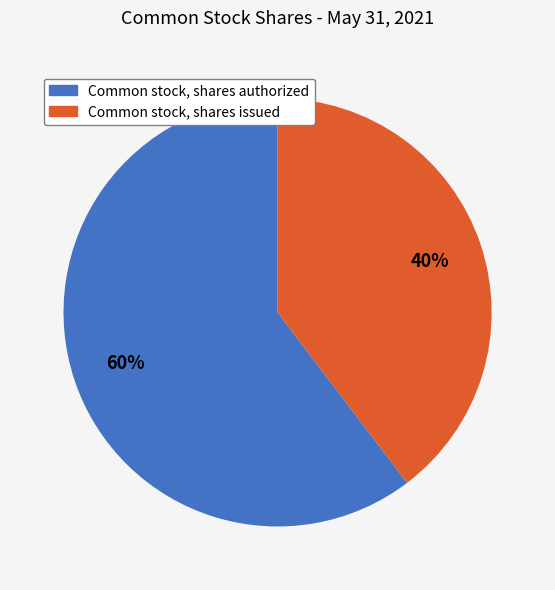

Which slice is the largest?

Common stock, shares authorized